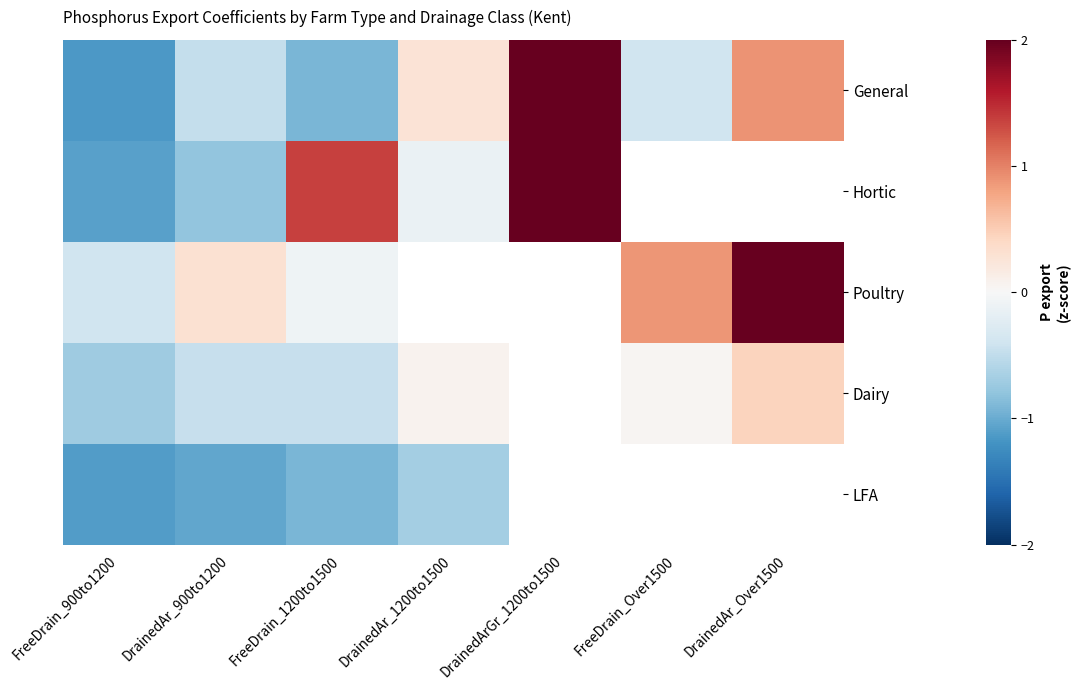

What is the lowest value of the Poultry series?

-0.4